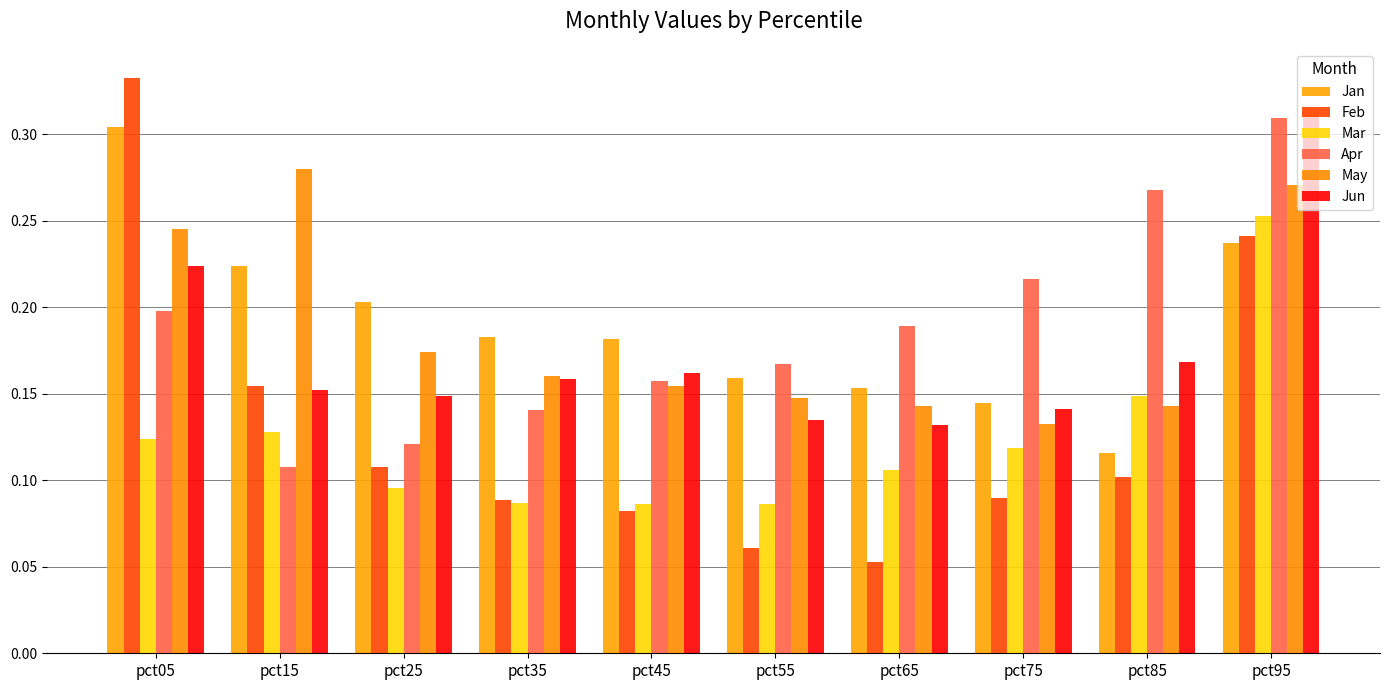

Reading left to right, transcribe all the data shown in this chart.

Jan: pct05=0.3	pct15=0.2	pct25=0.2	pct35=0.2	pct45=0.2	pct55=0.2	pct65=0.2	pct75=0.1	pct85=0.1	pct95=0.2
Feb: pct05=0.3	pct15=0.2	pct25=0.1	pct35=0.1	pct45=0.1	pct55=0.1	pct65=0.1	pct75=0.1	pct85=0.1	pct95=0.2
Mar: pct05=0.1	pct15=0.1	pct25=0.1	pct35=0.1	pct45=0.1	pct55=0.1	pct65=0.1	pct75=0.1	pct85=0.1	pct95=0.3
Apr: pct05=0.2	pct15=0.1	pct25=0.1	pct35=0.1	pct45=0.2	pct55=0.2	pct65=0.2	pct75=0.2	pct85=0.3	pct95=0.3
May: pct05=0.2	pct15=0.3	pct25=0.2	pct35=0.2	pct45=0.2	pct55=0.1	pct65=0.1	pct75=0.1	pct85=0.1	pct95=0.3
Jun: pct05=0.2	pct15=0.2	pct25=0.1	pct35=0.2	pct45=0.2	pct55=0.1	pct65=0.1	pct75=0.1	pct85=0.2	pct95=0.3